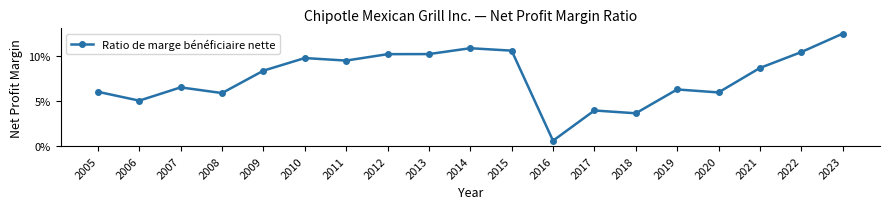

What is the sum of all values?

1.4